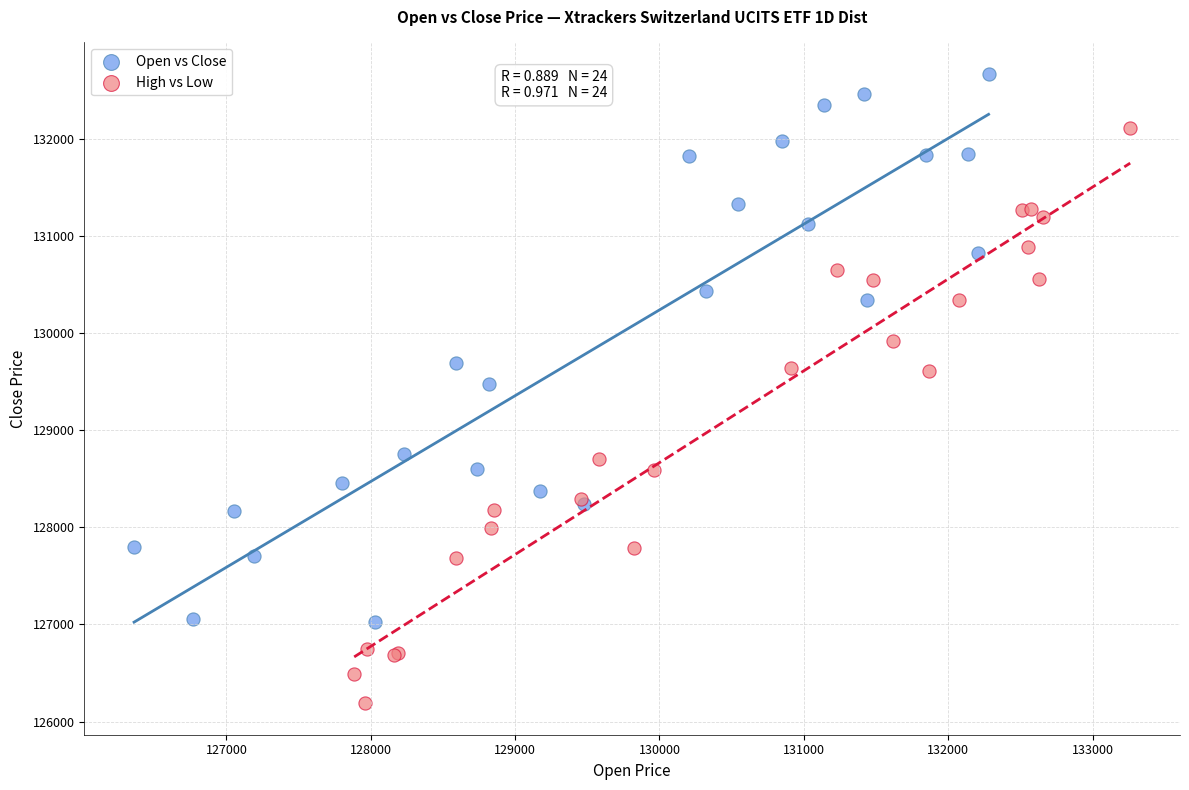

Which series has the largest Y range (max minus min)?

High vs Low